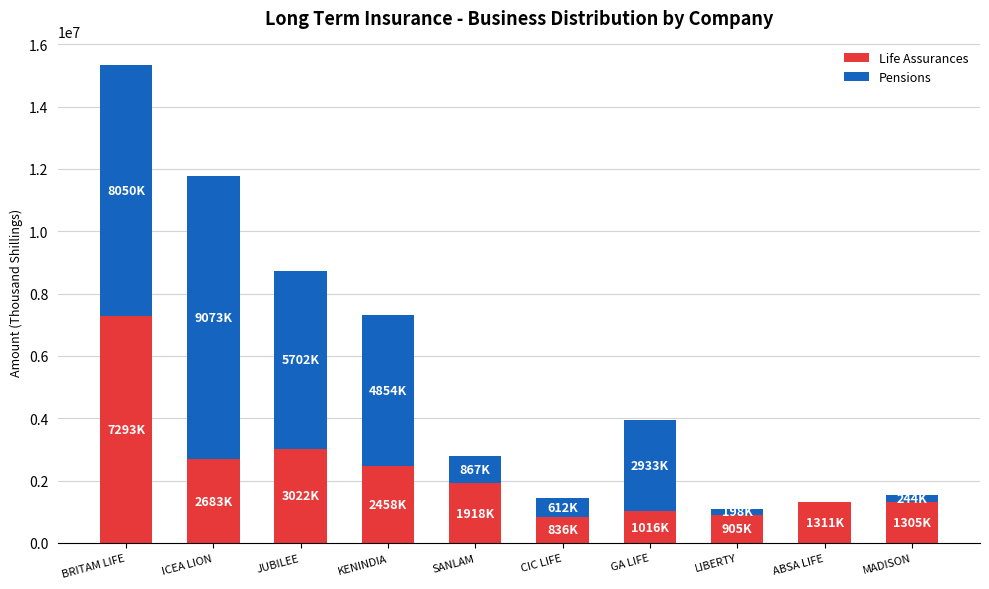

What are all the series names shown in the legend?

Life Assurances, Pensions